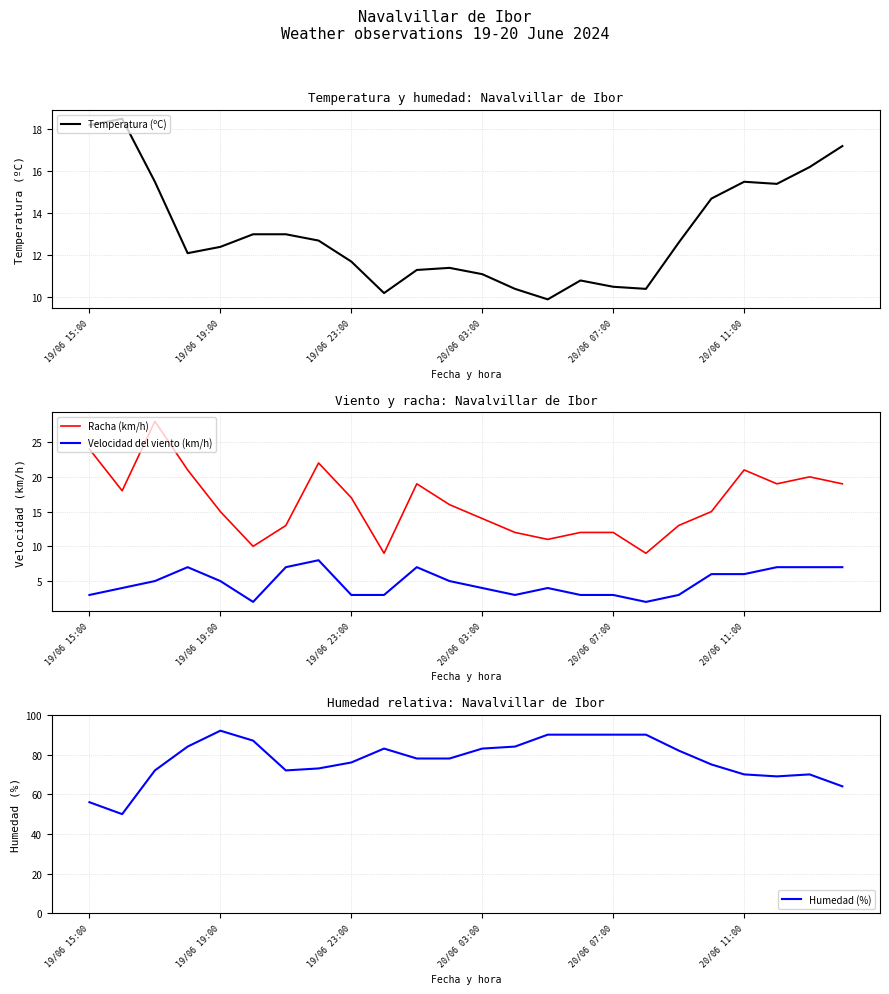

What is the total value across all series at 22?

113.2